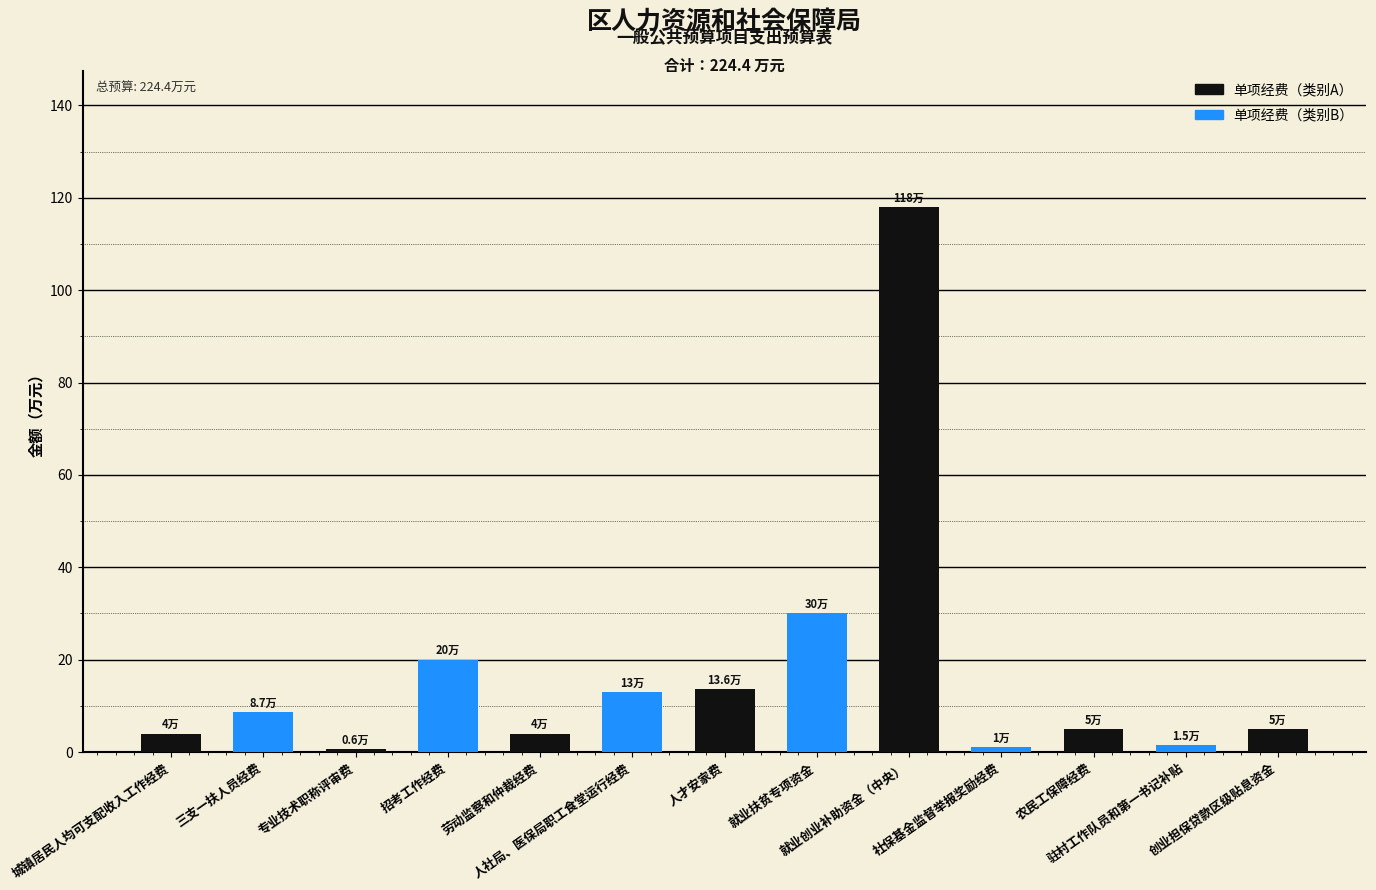

What is the change in value from 三支一扶人员经费 to 人社局、医保局职工食堂运行经费?

+4.3